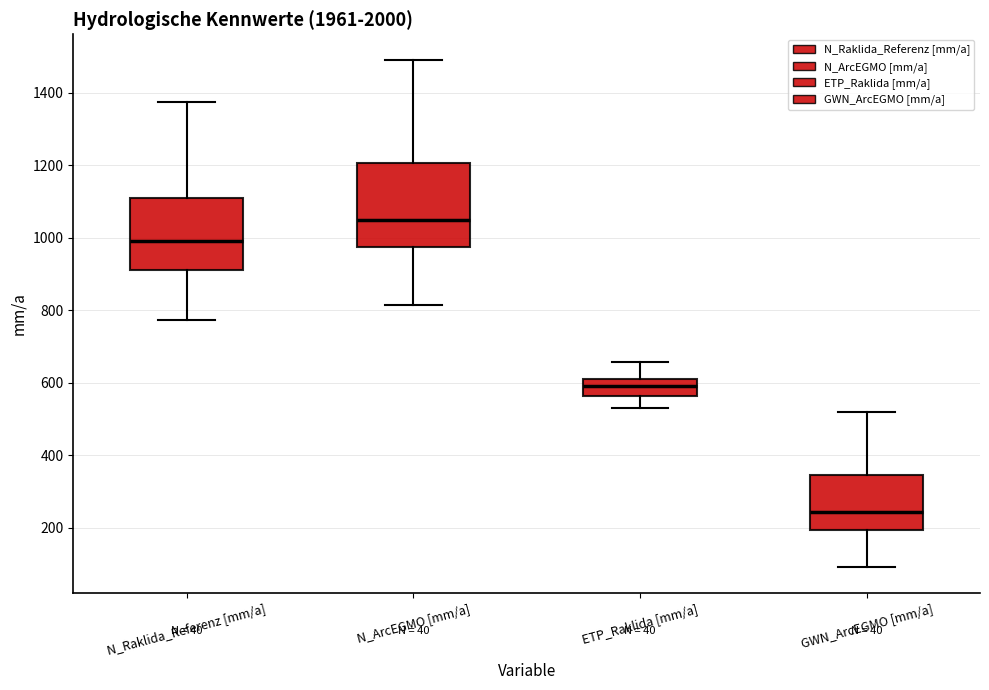

Which box is the tallest, from its lower edge to its upper edge?

N_ArcEGMO [mm/a]